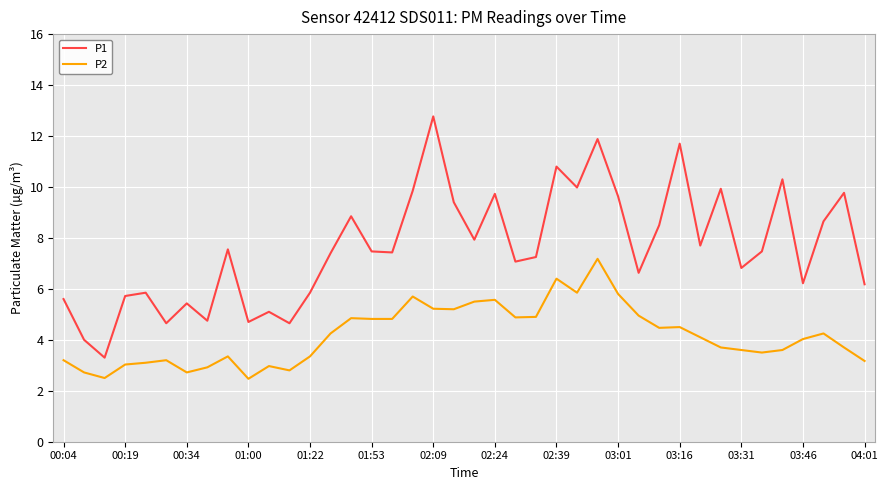

Which series has the largest range (max minus min)?

P1